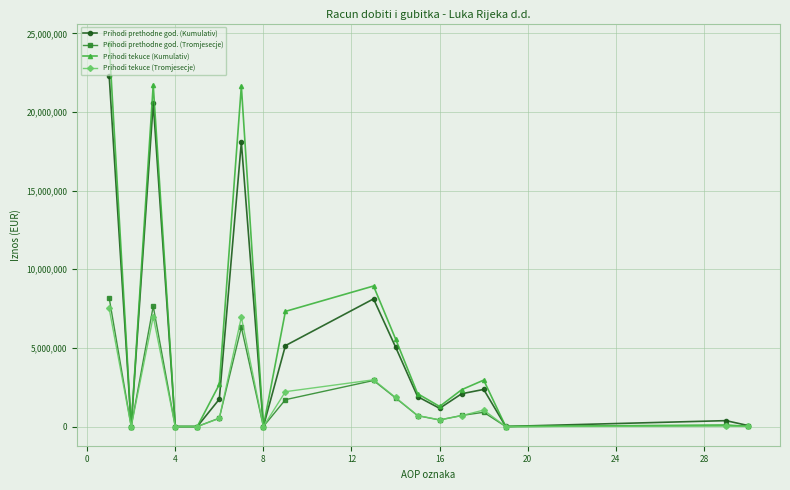

Which series has the largest range (max minus min)?

Prihodi tekuce (Kumulativ)